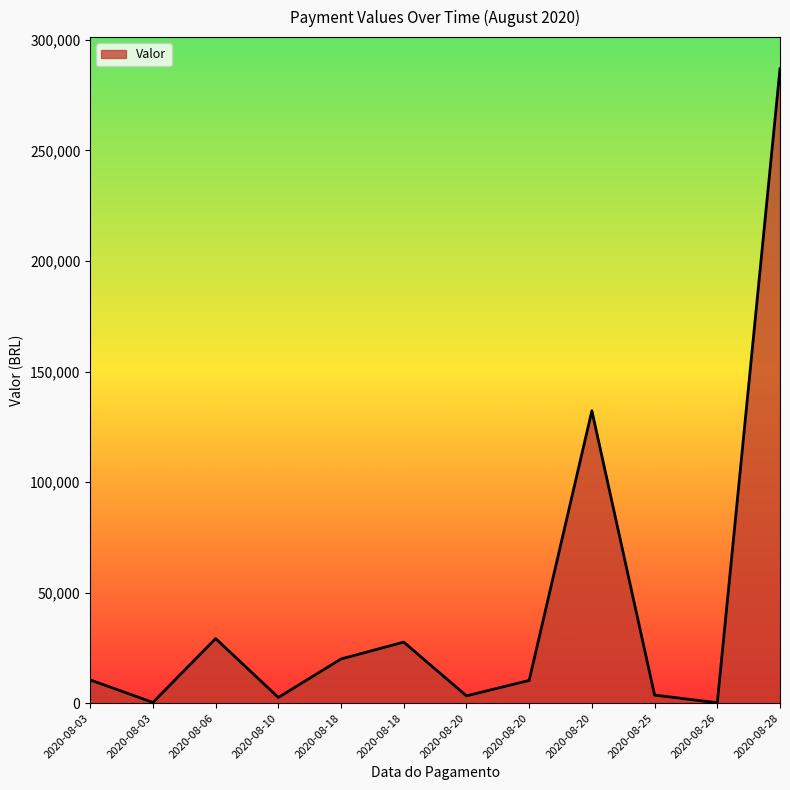

Reading right to left, what are all the values shown in this chart?

286906.8	210.0	3653.4	132238.2	10295.3	3319.5	27624.1	20000.0	2583.3	29227.1	336.1	10522.9